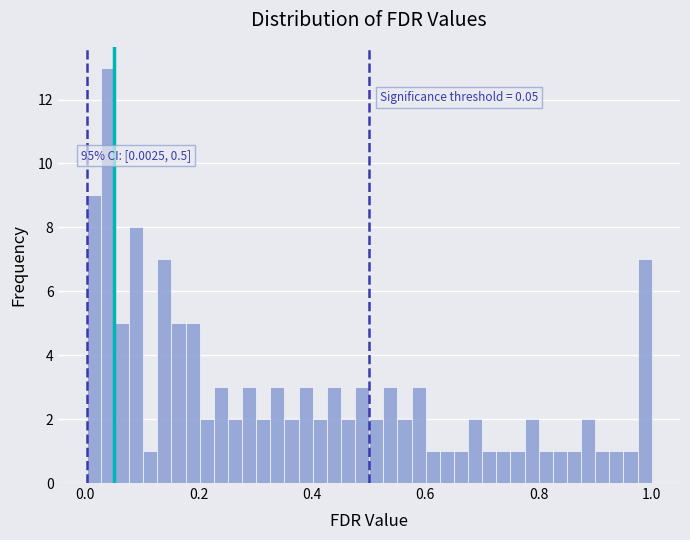

Around what value on the x-axis is the tallest bar? Give the approximate position of its centre, as read against the axis.

0.04